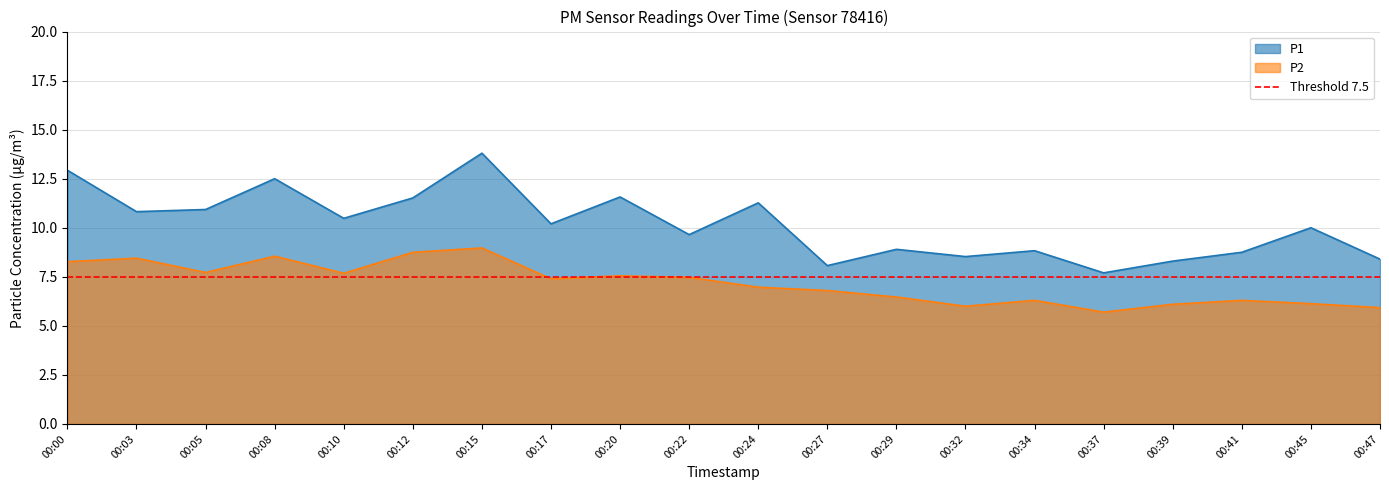

True or false: P2 and P1 intersect in this chart.

False